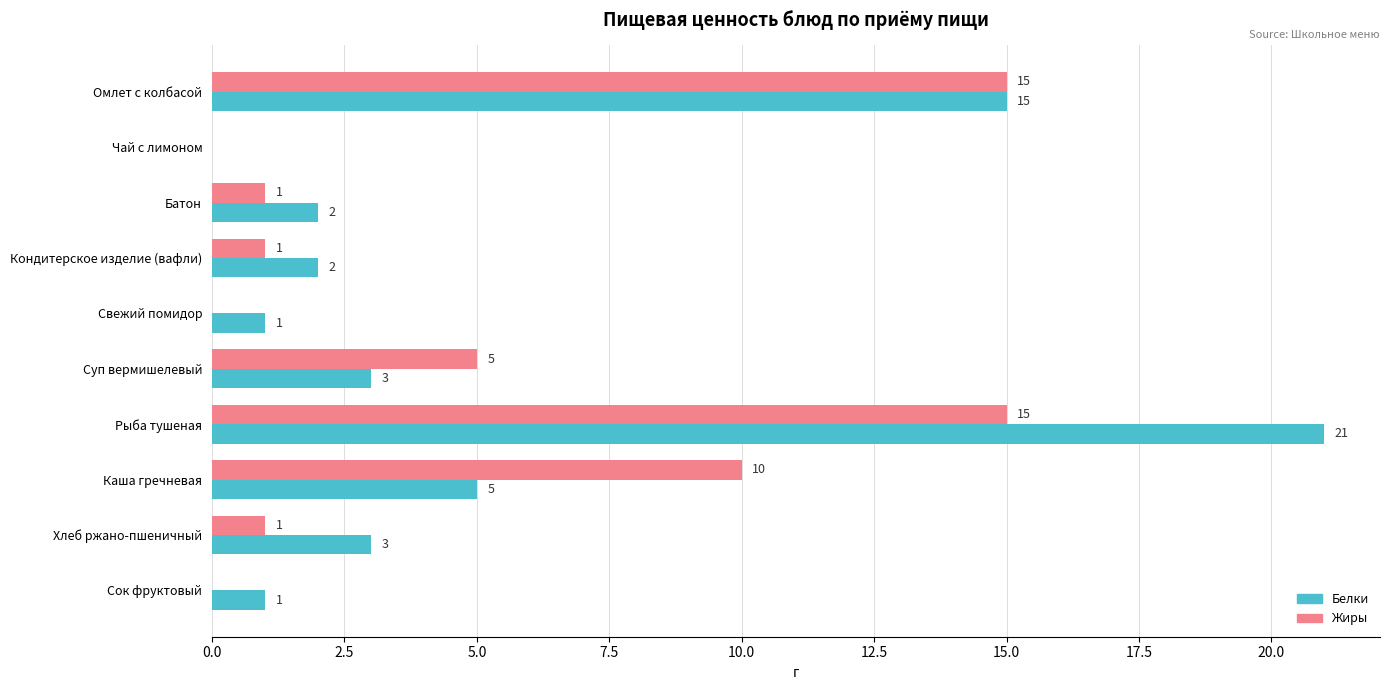

At which category is the sum across all series the highest?

Рыба тушеная